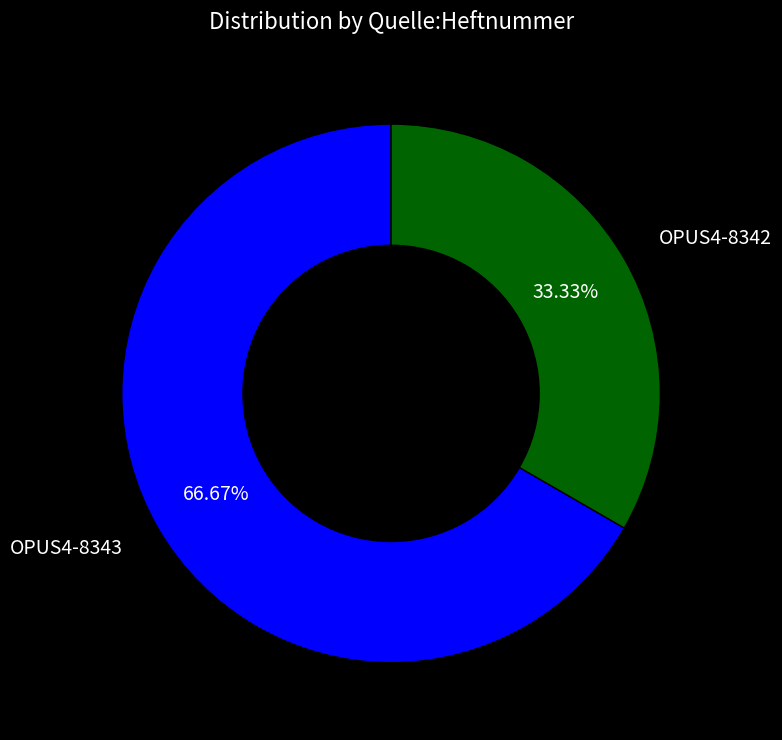

True or false: OPUS4-8342 accounts for 26% of the total.

False